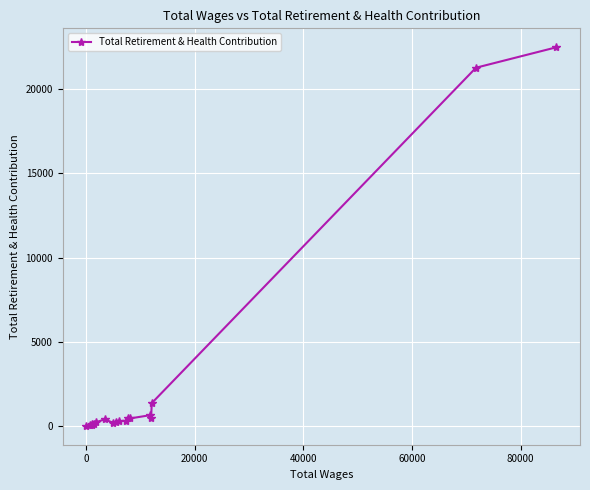

What is the maximum value shown in the chart?

22484